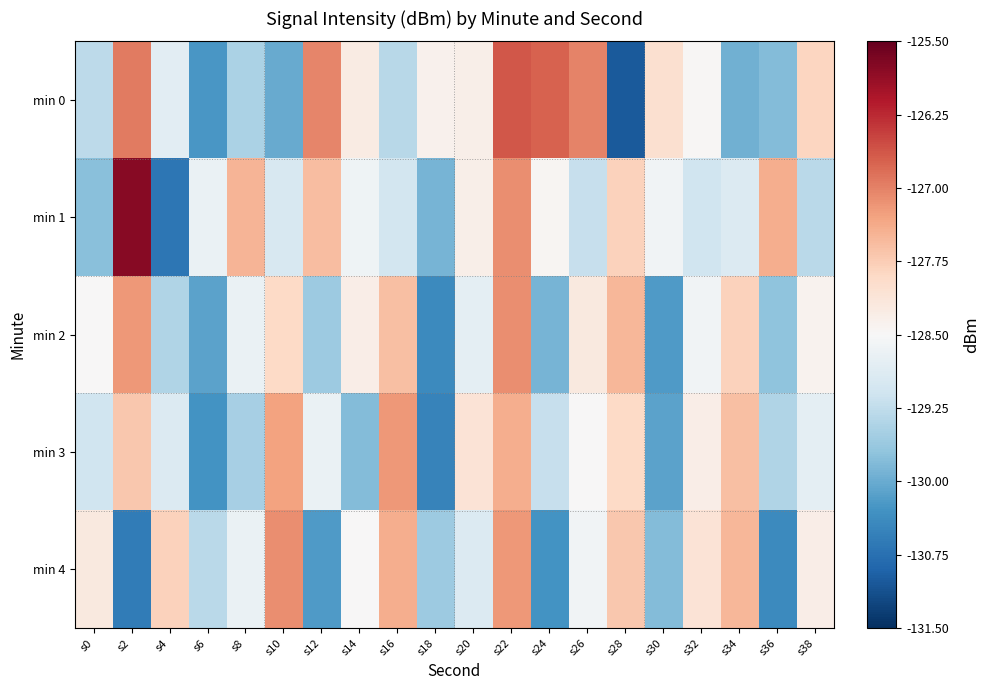

At which category is the sum across all series the highest?

s22